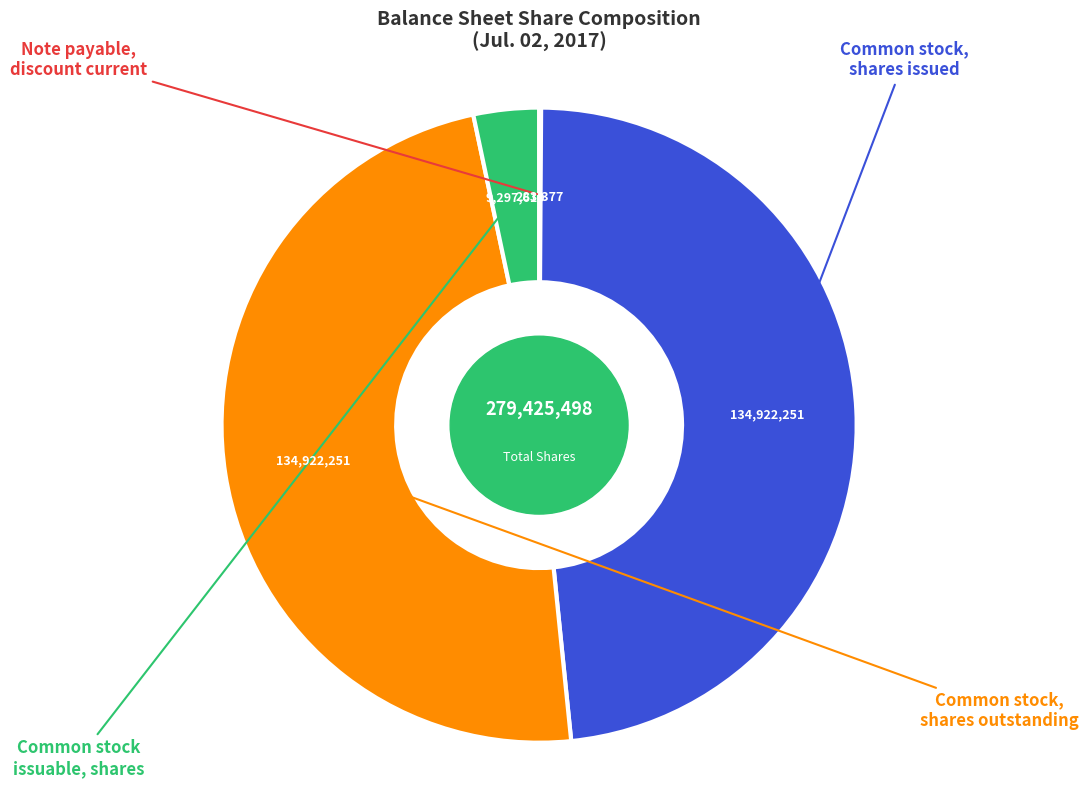

Do Note payable, discount current and Common stock, shares outstanding together represent more than half of the pie?

No